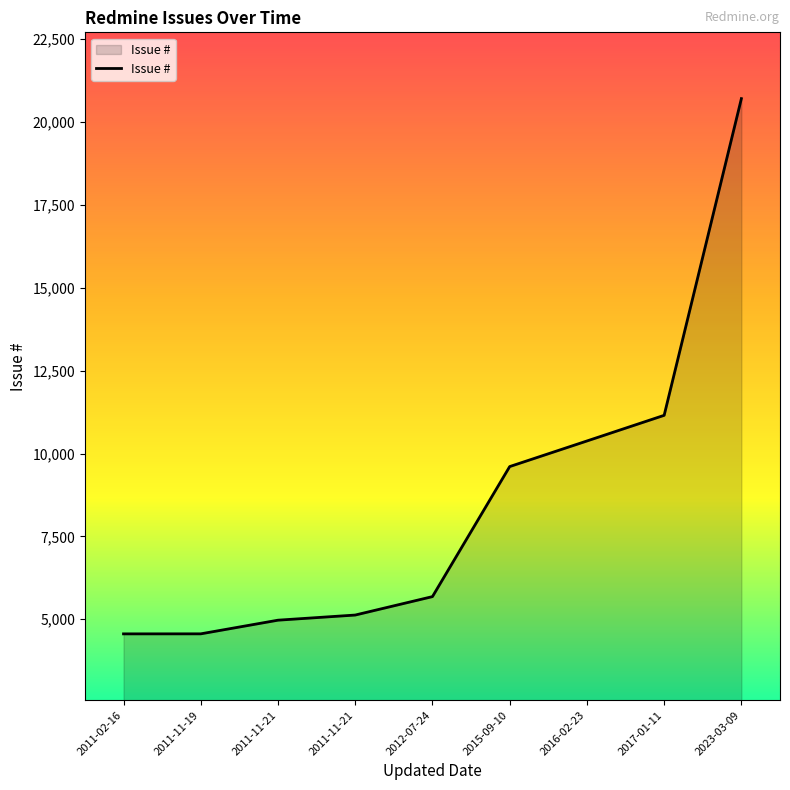

What is the minimum value shown in the chart?

4560